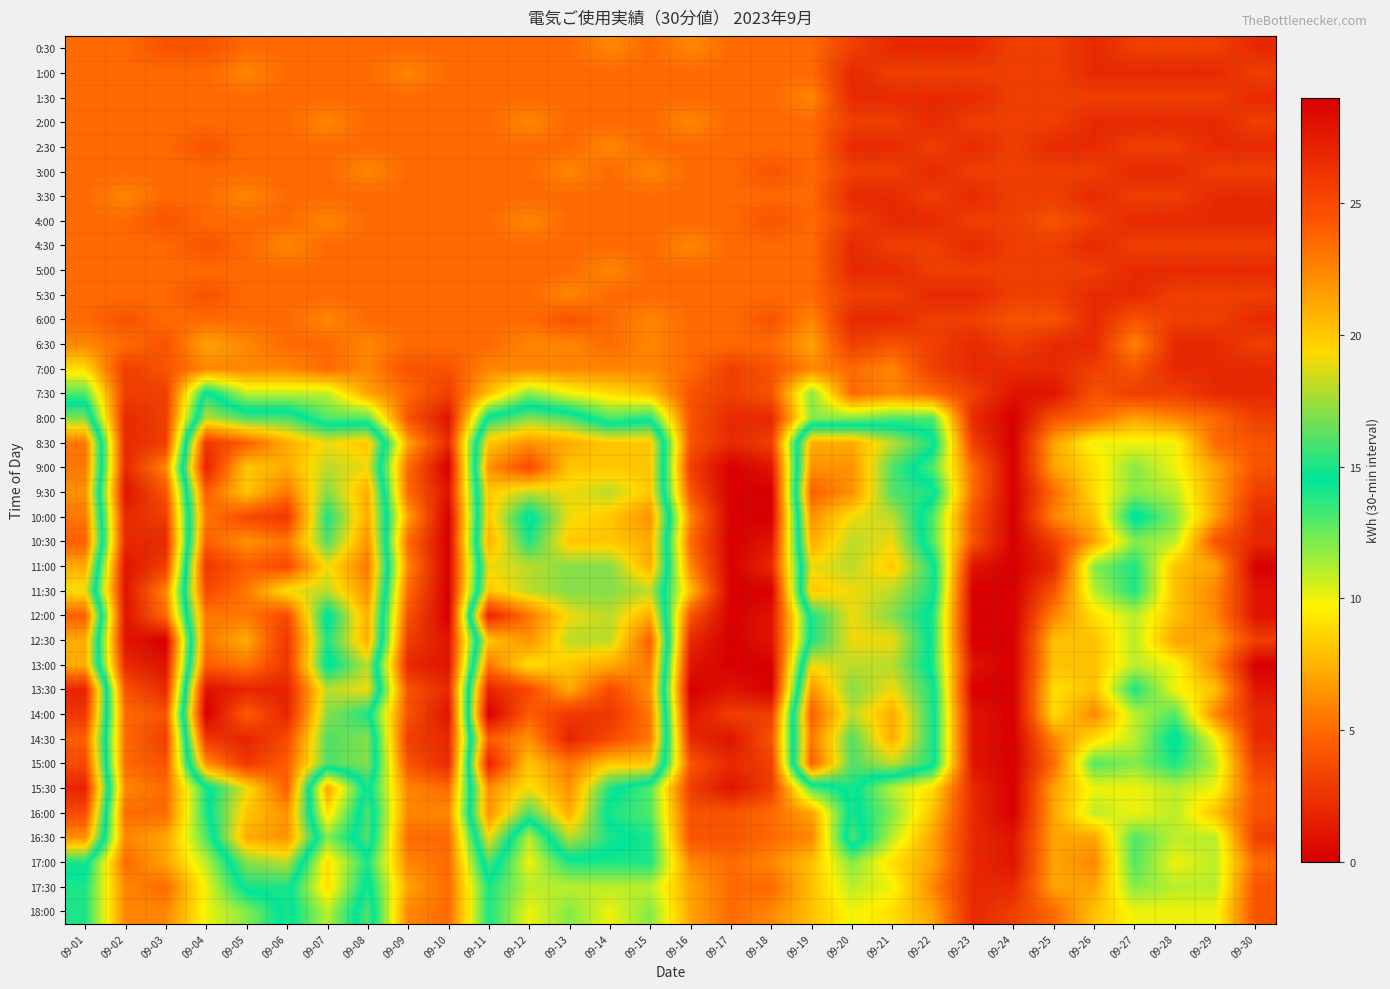

Reading left to right, transcribe all the data shown in this chart.

0:30: 09-01=5	09-02=5	09-03=4	09-04=4	09-05=5	09-06=5	09-07=5	09-08=5	09-09=5	09-10=5	09-11=5	09-12=5	09-13=5	09-14=6	09-15=5	09-16=6	09-17=5	09-18=5	09-19=5	09-20=3	09-21=2	09-22=2	09-23=2	09-24=3	09-25=3	09-26=2	09-27=3	09-28=3	09-29=3	09-30=2
1:00: 09-01=5	09-02=5	09-03=5	09-04=5	09-05=6	09-06=5	09-07=5	09-08=5	09-09=6	09-10=5	09-11=5	09-12=5	09-13=5	09-14=5	09-15=5	09-16=5	09-17=5	09-18=5	09-19=5	09-20=2	09-21=3	09-22=3	09-23=3	09-24=3	09-25=3	09-26=2	09-27=2	09-28=2	09-29=2	09-30=3
1:30: 09-01=5	09-02=5	09-03=5	09-04=5	09-05=5	09-06=5	09-07=5	09-08=5	09-09=5	09-10=5	09-11=5	09-12=5	09-13=5	09-14=5	09-15=5	09-16=5	09-17=5	09-18=5	09-19=6	09-20=2	09-21=2	09-22=2	09-23=2	09-24=3	09-25=3	09-26=3	09-27=3	09-28=3	09-29=3	09-30=2
2:00: 09-01=5	09-02=5	09-03=5	09-04=5	09-05=5	09-06=5	09-07=6	09-08=5	09-09=5	09-10=5	09-11=5	09-12=6	09-13=5	09-14=5	09-15=5	09-16=6	09-17=5	09-18=5	09-19=5	09-20=3	09-21=3	09-22=2	09-23=3	09-24=3	09-25=3	09-26=2	09-27=2	09-28=2	09-29=2	09-30=3
2:30: 09-01=5	09-02=5	09-03=5	09-04=4	09-05=5	09-06=5	09-07=5	09-08=5	09-09=5	09-10=5	09-11=5	09-12=5	09-13=5	09-14=6	09-15=5	09-16=5	09-17=5	09-18=5	09-19=5	09-20=2	09-21=2	09-22=3	09-23=2	09-24=3	09-25=2	09-26=2	09-27=3	09-28=3	09-29=2	09-30=2
3:00: 09-01=5	09-02=5	09-03=5	09-04=5	09-05=5	09-06=5	09-07=5	09-08=6	09-09=5	09-10=5	09-11=5	09-12=5	09-13=6	09-14=5	09-15=6	09-16=5	09-17=5	09-18=4	09-19=5	09-20=3	09-21=3	09-22=2	09-23=3	09-24=3	09-25=3	09-26=3	09-27=2	09-28=2	09-29=3	09-30=3
3:30: 09-01=5	09-02=6	09-03=5	09-04=5	09-05=6	09-06=5	09-07=5	09-08=5	09-09=5	09-10=5	09-11=5	09-12=5	09-13=5	09-14=5	09-15=5	09-16=5	09-17=5	09-18=5	09-19=5	09-20=2	09-21=2	09-22=3	09-23=2	09-24=3	09-25=3	09-26=2	09-27=3	09-28=3	09-29=2	09-30=2
4:00: 09-01=5	09-02=5	09-03=4	09-04=5	09-05=5	09-06=5	09-07=6	09-08=5	09-09=5	09-10=5	09-11=5	09-12=6	09-13=5	09-14=5	09-15=5	09-16=5	09-17=5	09-18=4	09-19=5	09-20=3	09-21=2	09-22=2	09-23=3	09-24=3	09-25=4	09-26=3	09-27=2	09-28=2	09-29=2	09-30=2
4:30: 09-01=5	09-02=5	09-03=5	09-04=4	09-05=5	09-06=6	09-07=5	09-08=5	09-09=5	09-10=5	09-11=5	09-12=5	09-13=5	09-14=5	09-15=5	09-16=6	09-17=5	09-18=5	09-19=5	09-20=2	09-21=3	09-22=3	09-23=2	09-24=3	09-25=3	09-26=2	09-27=3	09-28=3	09-29=3	09-30=3
5:00: 09-01=5	09-02=5	09-03=5	09-04=5	09-05=5	09-06=5	09-07=5	09-08=5	09-09=5	09-10=5	09-11=5	09-12=5	09-13=5	09-14=6	09-15=5	09-16=5	09-17=5	09-18=5	09-19=5	09-20=2	09-21=2	09-22=3	09-23=3	09-24=3	09-25=3	09-26=3	09-27=2	09-28=2	09-29=2	09-30=2
5:30: 09-01=5	09-02=5	09-03=5	09-04=4	09-05=5	09-06=5	09-07=5	09-08=5	09-09=5	09-10=5	09-11=5	09-12=5	09-13=6	09-14=5	09-15=5	09-16=5	09-17=5	09-18=5	09-19=5	09-20=3	09-21=3	09-22=2	09-23=2	09-24=3	09-25=3	09-26=2	09-27=2	09-28=3	09-29=3	09-30=3
6:00: 09-01=5	09-02=4	09-03=5	09-04=5	09-05=5	09-06=5	09-07=6	09-08=5	09-09=5	09-10=5	09-11=5	09-12=5	09-13=4	09-14=5	09-15=6	09-16=5	09-17=5	09-18=4	09-19=6	09-20=2	09-21=2	09-22=3	09-23=3	09-24=4	09-25=4	09-26=2	09-27=4	09-28=3	09-29=3	09-30=2
6:30: 09-01=6	09-02=5	09-03=4	09-04=7	09-05=6	09-06=5	09-07=5	09-08=6	09-09=5	09-10=5	09-11=5	09-12=6	09-13=6	09-14=5	09-15=6	09-16=5	09-17=5	09-18=5	09-19=7	09-20=3	09-21=4	09-22=3	09-23=2	09-24=3	09-25=2	09-26=2	09-27=6	09-28=2	09-29=2	09-30=3
7:00: 09-01=9	09-02=3	09-03=4	09-04=6	09-05=6	09-06=6	09-07=5	09-08=6	09-09=4	09-10=4	09-11=6	09-12=6	09-13=6	09-14=6	09-15=6	09-16=5	09-17=3	09-18=4	09-19=6	09-20=5	09-21=6	09-22=3	09-23=2	09-24=2	09-25=2	09-26=3	09-27=4	09-28=2	09-29=2	09-30=2
7:30: 09-01=13	09-02=3	09-03=3	09-04=15	09-05=11	09-06=11	09-07=11	09-08=7	09-09=5	09-10=3	09-11=8	09-12=12	09-13=10	09-14=9	09-15=8	09-16=4	09-17=3	09-18=4	09-19=12	09-20=5	09-21=6	09-22=5	09-23=3	09-24=1	09-25=1	09-26=4	09-27=3	09-28=3	09-29=2	09-30=2
8:00: 09-01=17	09-02=2	09-03=3	09-04=18	09-05=16	09-06=16	09-07=13	09-08=13	09-09=4	09-10=1	09-11=15	09-12=17	09-13=16	09-14=13	09-15=14	09-16=4	09-17=2	09-18=2	09-19=12	09-20=12	09-21=13	09-22=13	09-23=2	09-24=0	09-25=4	09-26=5	09-27=7	09-28=6	09-29=5	09-30=3
8:30: 09-01=23	09-02=2	09-03=3	09-04=26	09-05=24	09-06=21	09-07=19	09-08=20	09-09=7	09-10=2	09-11=20	09-12=22	09-13=21	09-14=20	09-15=20	09-16=4	09-17=2	09-18=3	09-19=21	09-20=21	09-21=18	09-22=15	09-23=3	09-24=0	09-25=7	09-26=10	09-27=10	09-28=10	09-29=5	09-30=4
9:00: 09-01=23	09-02=2	09-03=6	09-04=27	09-05=20	09-06=21	09-07=18	09-08=19	09-09=5	09-10=0	09-11=22	09-12=25	09-13=20	09-14=20	09-15=20	09-16=3	09-17=0	09-18=1	09-19=22	09-20=22	09-21=16	09-22=13	09-23=5	09-24=0	09-25=7	09-26=9	09-27=12	09-28=10	09-29=7	09-30=4
9:30: 09-01=22	09-02=1	09-03=4	09-04=24	09-05=20	09-06=23	09-07=17	09-08=21	09-09=5	09-10=1	09-11=20	09-12=18	09-13=19	09-14=18	09-15=20	09-16=4	09-17=0	09-18=0	09-19=24	09-20=22	09-21=16	09-22=15	09-23=5	09-24=0	09-25=5	09-26=9	09-27=12	09-28=11	09-29=7	09-30=3
10:00: 09-01=23	09-02=2	09-03=3	09-04=23	09-05=25	09-06=26	09-07=15	09-08=21	09-09=7	09-10=0	09-11=20	09-12=14	09-13=19	09-14=20	09-15=22	09-16=6	09-17=0	09-18=0	09-19=22	09-20=19	09-21=18	09-22=13	09-23=4	09-24=0	09-25=6	09-26=8	09-27=15	09-28=12	09-29=7	09-30=2
10:30: 09-01=24	09-02=2	09-03=2	09-04=24	09-05=22	09-06=23	09-07=16	09-08=22	09-09=5	09-10=0	09-11=21	09-12=15	09-13=20	09-14=20	09-15=21	09-16=5	09-17=0	09-18=1	09-19=21	09-20=18	09-21=19	09-22=13	09-23=4	09-24=0	09-25=3	09-26=7	09-27=12	09-28=11	09-29=4	09-30=2
11:00: 09-01=21	09-02=1	09-03=3	09-04=26	09-05=24	09-06=25	09-07=19	09-08=23	09-09=6	09-10=0	09-11=19	09-12=18	09-13=17	09-14=17	09-15=21	09-16=6	09-17=0	09-18=2	09-19=19	09-20=18	09-21=20	09-22=15	09-23=1	09-24=0	09-25=2	09-26=12	09-27=14	09-28=8	09-29=7	09-30=0
11:30: 09-01=19	09-02=1	09-03=6	09-04=25	09-05=23	09-06=19	09-07=18	09-08=22	09-09=5	09-10=0	09-11=20	09-12=18	09-13=17	09-14=17	09-15=18	09-16=8	09-17=0	09-18=0	09-19=20	09-20=19	09-21=18	09-22=15	09-23=0	09-24=0	09-25=4	09-26=11	09-27=14	09-28=8	09-29=6	09-30=1
12:00: 09-01=24	09-02=1	09-03=5	09-04=23	09-05=23	09-06=25	09-07=14	09-08=21	09-09=4	09-10=0	09-11=27	09-12=23	09-13=19	09-14=18	09-15=21	09-16=4	09-17=0	09-18=1	09-19=15	09-20=19	09-21=17	09-22=14	09-23=0	09-24=0	09-25=6	09-26=9	09-27=11	09-28=8	09-29=6	09-30=1
12:30: 09-01=21	09-02=1	09-03=0	09-04=23	09-05=21	09-06=26	09-07=15	09-08=21	09-09=3	09-10=1	09-11=20	09-12=22	09-13=18	09-14=18	09-15=24	09-16=2	09-17=0	09-18=1	09-19=15	09-20=19	09-21=19	09-22=14	09-23=0	09-24=0	09-25=8	09-26=8	09-27=11	09-28=7	09-29=7	09-30=3
13:00: 09-01=21	09-02=2	09-03=1	09-04=24	09-05=23	09-06=26	09-07=14	09-08=18	09-09=2	09-10=1	09-11=23	09-12=19	09-13=20	09-14=21	09-15=23	09-16=1	09-17=0	09-18=0	09-19=19	09-20=18	09-21=18	09-22=14	09-23=1	09-24=0	09-25=8	09-26=8	09-27=11	09-28=10	09-29=6	09-30=0
13:30: 09-01=27	09-02=4	09-03=2	09-04=28	09-05=27	09-06=27	09-07=18	09-08=19	09-09=4	09-10=2	09-11=27	09-12=25	09-13=21	09-14=25	09-15=22	09-16=0	09-17=1	09-18=0	09-19=22	09-20=17	09-21=19	09-22=15	09-23=0	09-24=0	09-25=9	09-26=8	09-27=14	09-28=10	09-29=8	09-30=1
14:00: 09-01=26	09-02=5	09-03=4	09-04=29	09-05=24	09-06=27	09-07=17	09-08=15	09-09=4	09-10=1	09-11=29	09-12=24	09-13=26	09-14=26	09-15=23	09-16=1	09-17=3	09-18=3	09-19=24	09-20=18	09-21=21	09-22=15	09-23=1	09-24=0	09-25=9	09-26=6	09-27=11	09-28=13	09-29=6	09-30=2
14:30: 09-01=24	09-02=5	09-03=3	09-04=26	09-05=27	09-06=25	09-07=16	09-08=17	09-09=3	09-10=2	09-11=24	09-12=22	09-13=27	09-14=25	09-15=23	09-16=2	09-17=1	09-18=4	09-19=23	09-20=16	09-21=21	09-22=15	09-23=1	09-24=0	09-25=6	09-26=9	09-27=11	09-28=15	09-29=10	09-30=2
15:00: 09-01=25	09-02=5	09-03=4	09-04=22	09-05=26	09-06=24	09-07=16	09-08=17	09-09=4	09-10=2	09-11=27	09-12=20	09-13=23	09-14=20	09-15=20	09-16=4	09-17=2	09-18=3	09-19=24	09-20=16	09-21=18	09-22=15	09-23=1	09-24=0	09-25=5	09-26=13	09-27=12	09-28=14	09-29=11	09-30=3
15:30: 09-01=27	09-02=6	09-03=5	09-04=14	09-05=19	09-06=24	09-07=7	09-08=15	09-09=6	09-10=5	09-11=22	09-12=19	09-13=22	09-14=15	09-15=13	09-16=3	09-17=1	09-18=3	09-19=13	09-20=15	09-21=11	09-22=9	09-23=2	09-24=0	09-25=7	09-26=10	09-27=10	09-28=11	09-29=10	09-30=4
16:00: 09-01=25	09-02=5	09-03=5	09-04=14	09-05=20	09-06=22	09-07=9	09-08=16	09-09=6	09-10=6	09-11=22	09-12=16	09-13=21	09-14=14	09-15=13	09-16=4	09-17=4	09-18=5	09-19=7	09-20=15	09-21=12	09-22=8	09-23=2	09-24=0	09-25=7	09-26=11	09-27=10	09-28=11	09-29=8	09-30=4
16:30: 09-01=22	09-02=6	09-03=7	09-04=13	09-05=21	09-06=22	09-07=12	09-08=16	09-09=5	09-10=5	09-11=19	09-12=11	09-13=18	09-14=15	09-15=14	09-16=4	09-17=4	09-18=5	09-19=6	09-20=16	09-21=11	09-22=7	09-23=2	09-24=1	09-25=7	09-26=7	09-27=13	09-28=11	09-29=11	09-30=3
17:00: 09-01=15	09-02=5	09-03=7	09-04=11	09-05=17	09-06=18	09-07=9	09-08=14	09-09=6	09-10=5	09-11=16	09-12=10	09-13=14	09-14=14	09-15=14	09-16=6	09-17=5	09-18=6	09-19=8	09-20=12	09-21=9	09-22=7	09-23=2	09-24=1	09-25=7	09-26=6	09-27=13	09-28=10	09-29=11	09-30=5
17:30: 09-01=14	09-02=6	09-03=5	09-04=10	09-05=15	09-06=15	09-07=9	09-08=15	09-09=7	09-10=5	09-11=14	09-12=11	09-13=11	09-14=11	09-15=11	09-16=7	09-17=5	09-18=5	09-19=8	09-20=11	09-21=10	09-22=6	09-23=2	09-24=2	09-25=7	09-26=7	09-27=12	09-28=11	09-29=11	09-30=4
18:00: 09-01=14	09-02=6	09-03=6	09-04=10	09-05=12	09-06=15	09-07=11	09-08=16	09-09=6	09-10=5	09-11=14	09-12=10	09-13=12	09-14=10	09-15=12	09-16=7	09-17=5	09-18=6	09-19=8	09-20=10	09-21=9	09-22=7	09-23=2	09-24=3	09-25=5	09-26=8	09-27=10	09-28=10	09-29=10	09-30=4